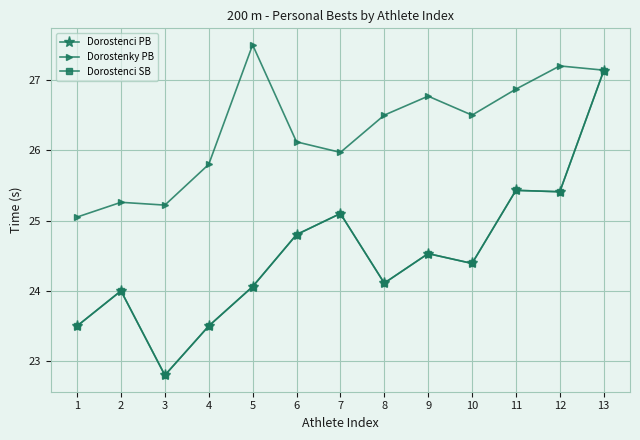

Does the chart have visible grid lines?

Yes